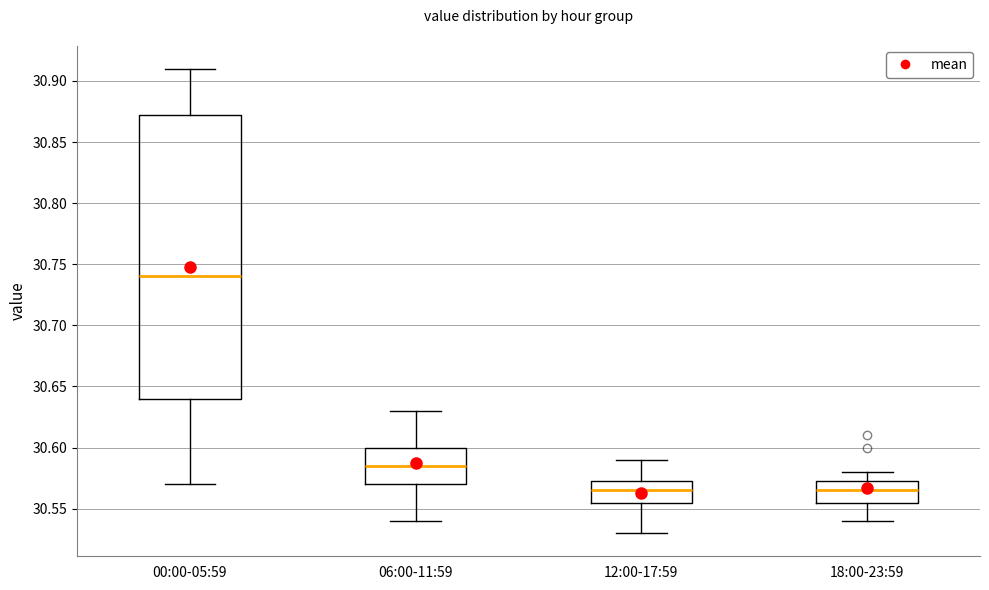

Reading left to right, read every box against the y-axis: the position of its median line, the range the box covers, and the ends of its whiskers. The values are not printed on the chart, so give them approximately, as read against the axis.

00:00-05:59: median 30.740, box 30.640 to 30.875, whiskers 30.570 to 30.910
06:00-11:59: median 30.585, box 30.570 to 30.600, whiskers 30.540 to 30.630
12:00-17:59: median 30.565, box 30.555 to 30.575, whiskers 30.530 to 30.590
18:00-23:59: median 30.565, box 30.555 to 30.575, whiskers 30.540 to 30.580